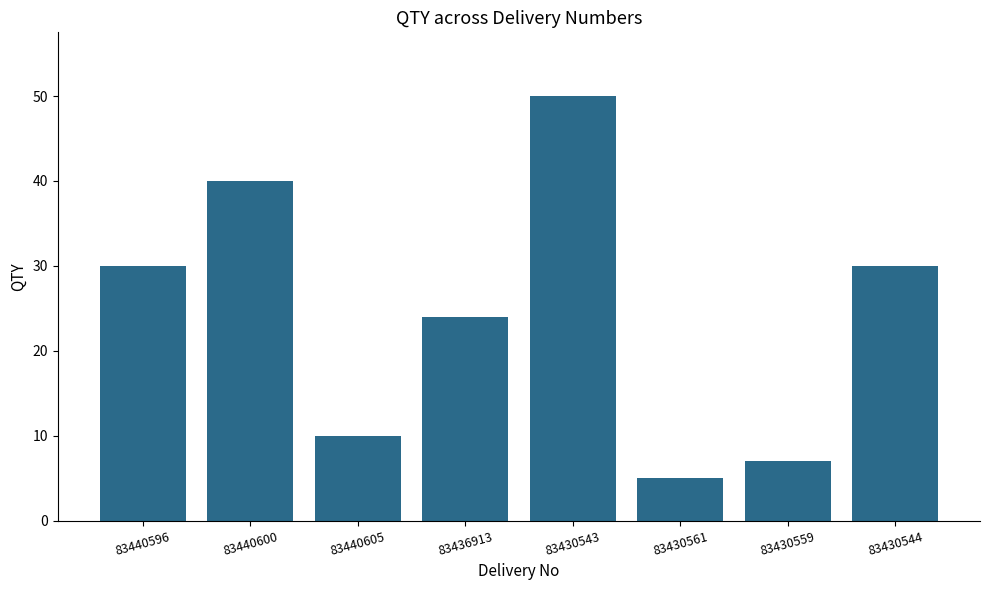

Which has a higher value, 83436913 or 83440600?

83440600